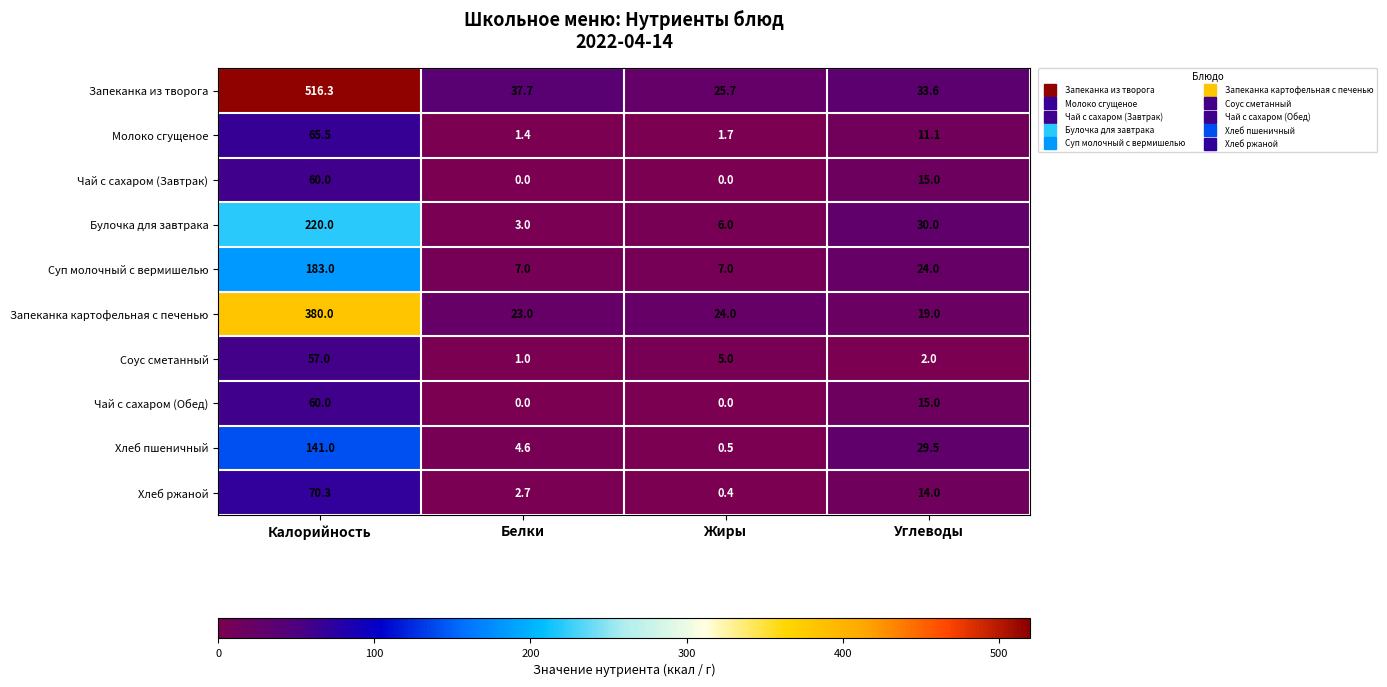

What is the minimum value for Соус сметанный?

1.0